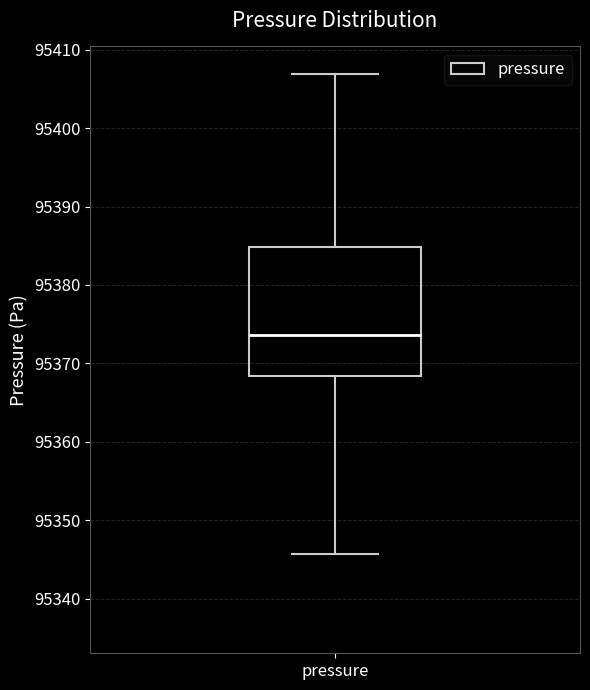

Where does the upper whisker of the box for pressure end on the y-axis? The values are not printed on the chart, so give them approximately, as read against the axis.

95407